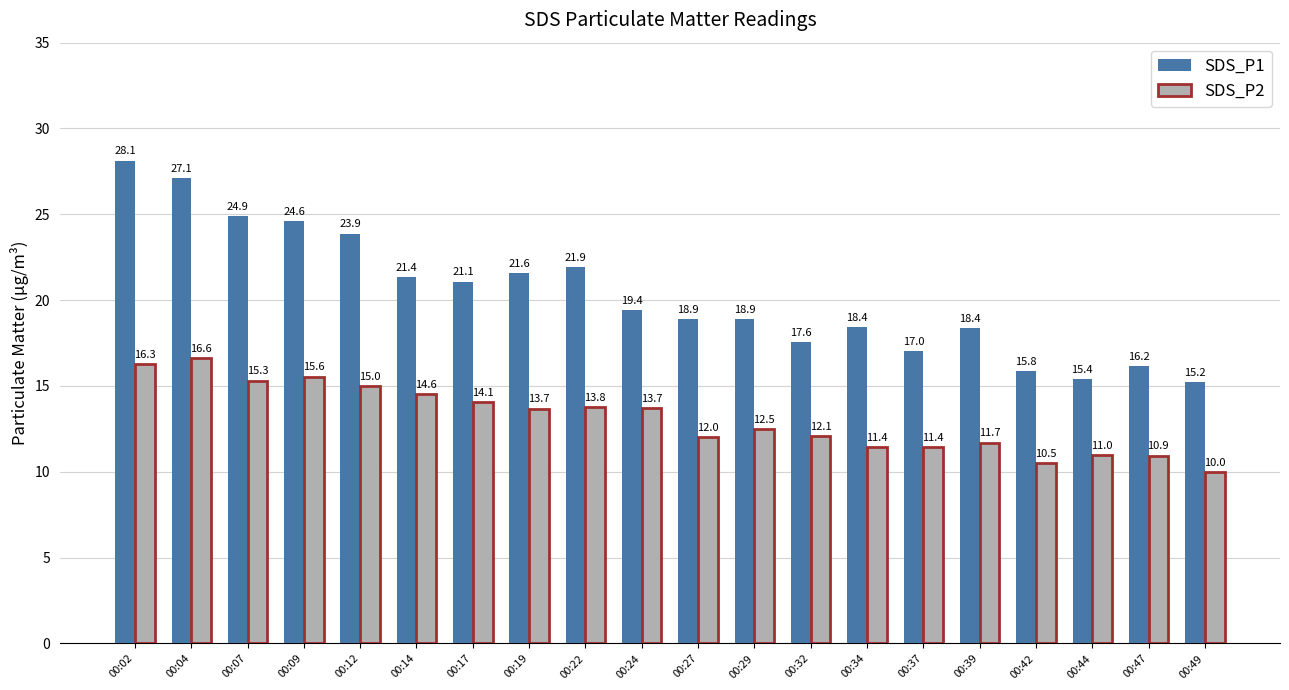

How many values in the SDS_P2 series are below 13?

10